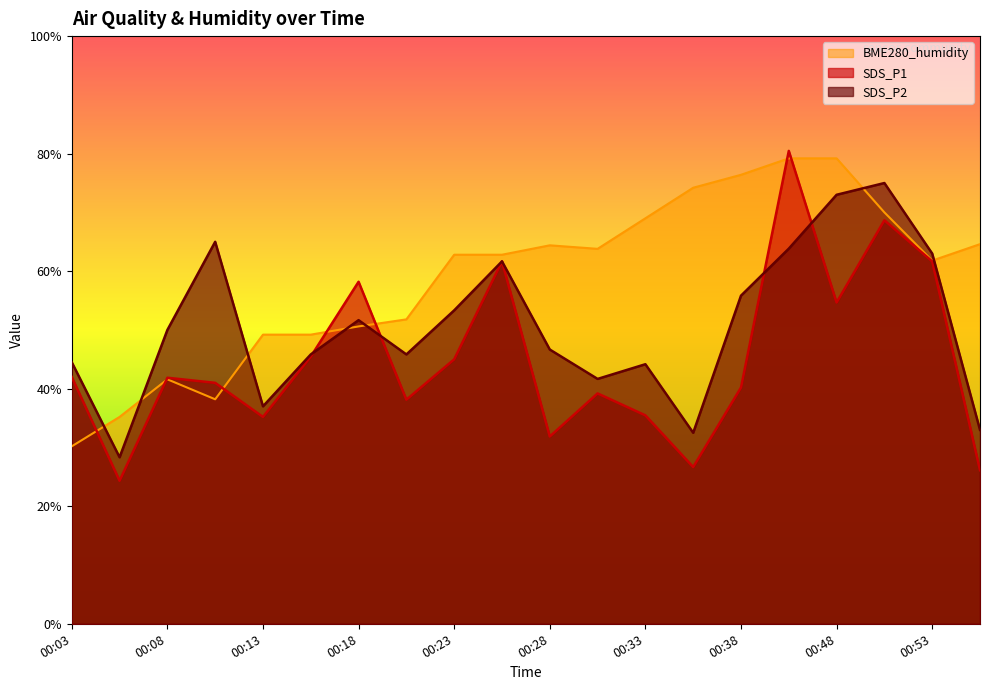

Reading right to left, transcribe all the data shown in this chart.

SDS_P1: 00:55=26.1	00:53=61.7	00:50=68.7	00:48=54.7	00:40=80.5	00:38=40.2	00:35=26.7	00:33=35.5	00:30=39.2	00:28=31.9	00:25=61.7	00:23=45.0	00:21=38.1	00:18=58.2	00:16=45.5	00:13=35.2	00:11=41.0	00:08=41.9	00:06=24.3	00:03=42.0
SDS_P2: 00:55=33.0	00:53=63.0	00:50=75.0	00:48=73.0	00:40=63.8	00:38=55.8	00:35=32.5	00:33=44.2	00:30=41.7	00:28=46.7	00:25=61.7	00:23=53.3	00:21=45.8	00:18=51.7	00:16=45.8	00:13=37.0	00:11=65.0	00:08=50.0	00:06=28.3	00:03=44.5
BME280_humidity: 00:55=64.6	00:53=61.8	00:50=70.0	00:48=79.2	00:40=79.2	00:38=76.4	00:35=74.2	00:33=69.0	00:30=63.8	00:28=64.4	00:25=62.8	00:23=62.8	00:21=51.8	00:18=50.6	00:16=49.2	00:13=49.2	00:11=38.2	00:08=41.6	00:06=35.2	00:03=30.2